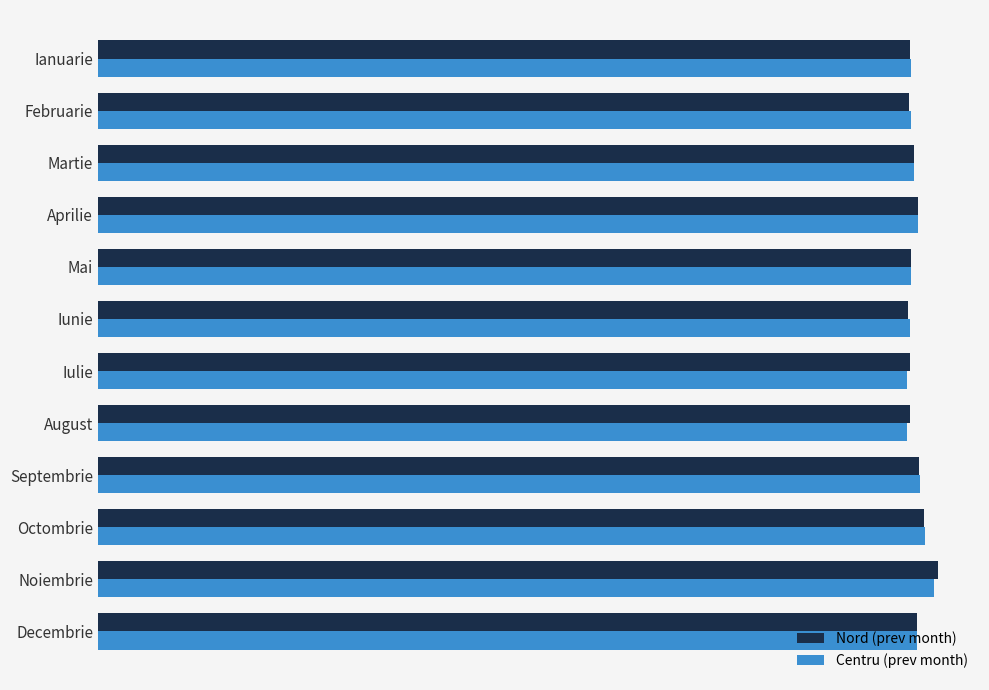

What are all the series names shown in the legend?

Nord (prev month), Centru (prev month)